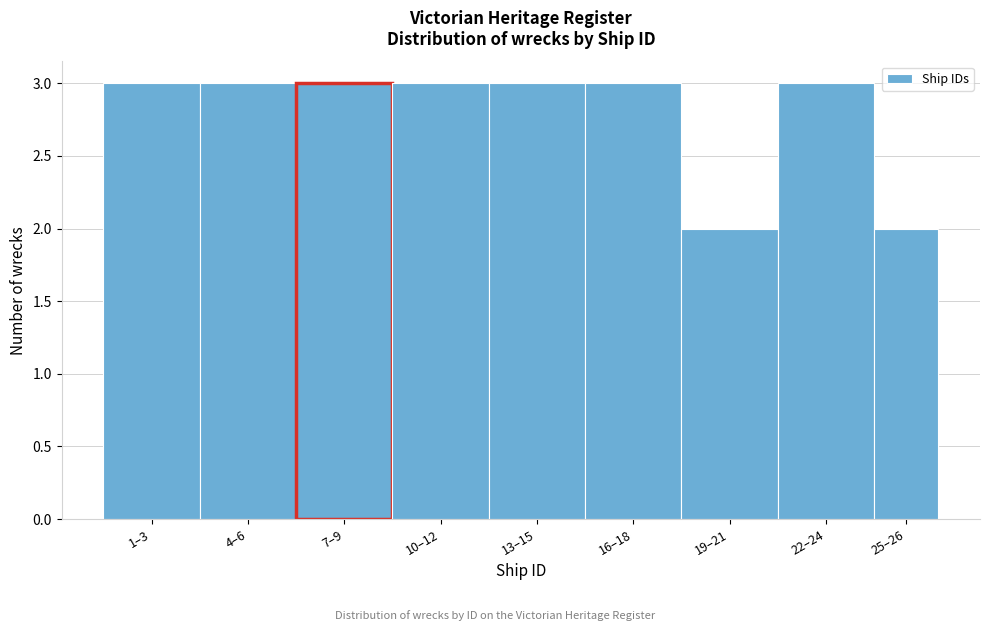

Reading left to right, what are all the values shown in this chart?

1–3=3	4–6=3	7–9=3	10–12=3	13–15=3	16–18=3	19–21=2	22–24=3	25–26=2